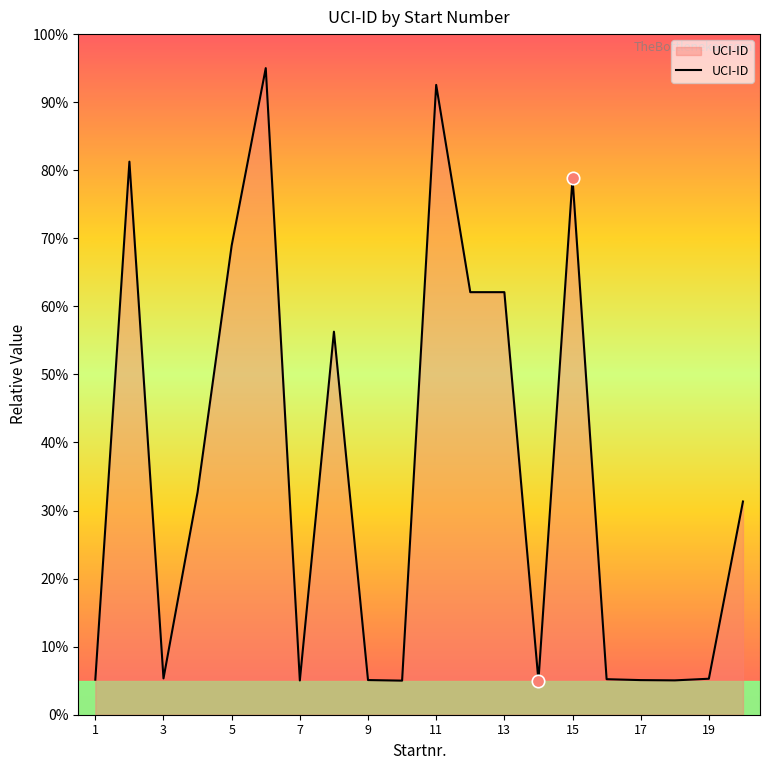

What is the maximum value shown in the chart?

95.0